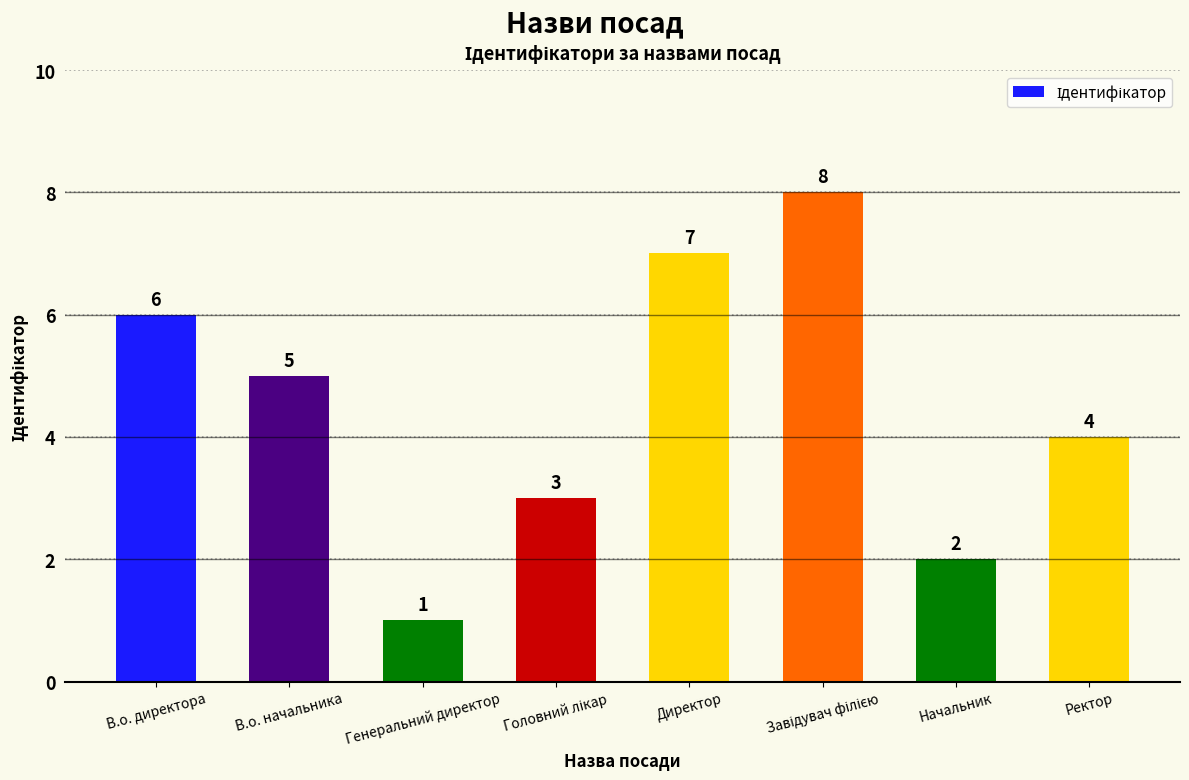

What is the sum of the values at Директор and Ректор?

11